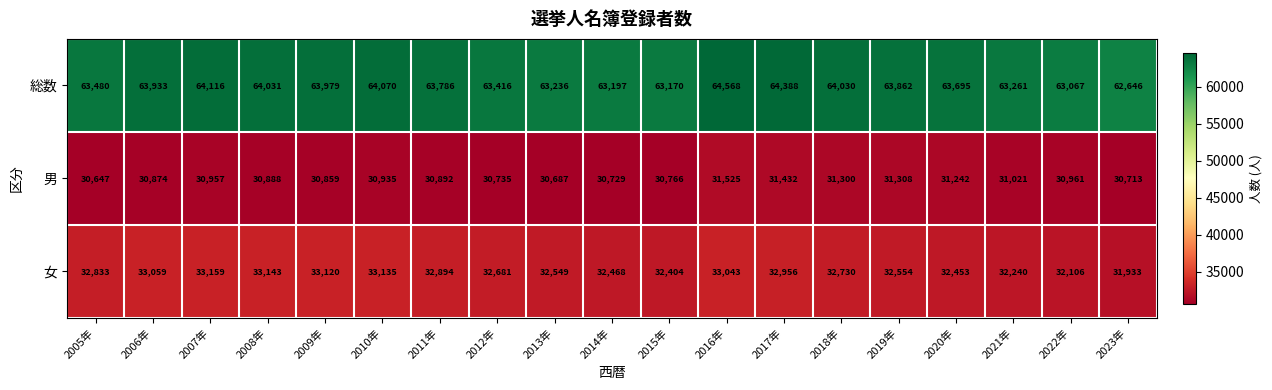

What is the difference between the highest and lowest values at 2021年?

32240